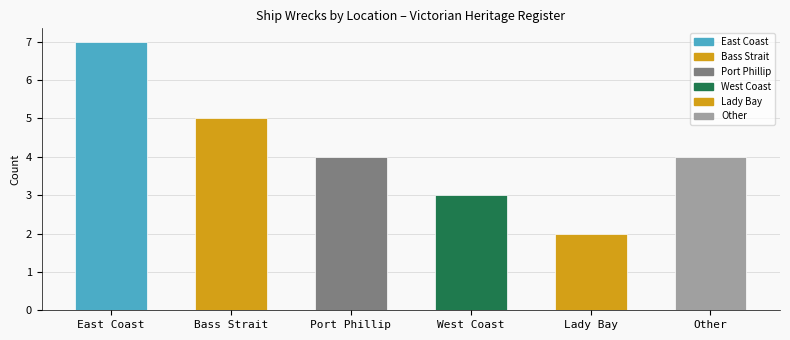

What is the greatest value displayed?

7